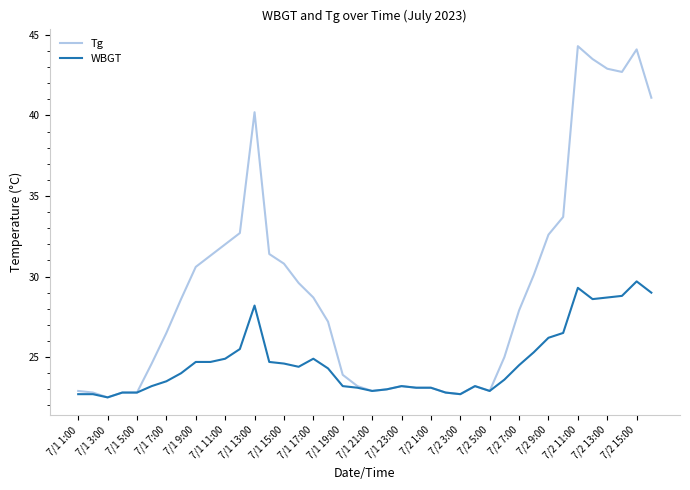

What is the smallest value displayed?

22.5